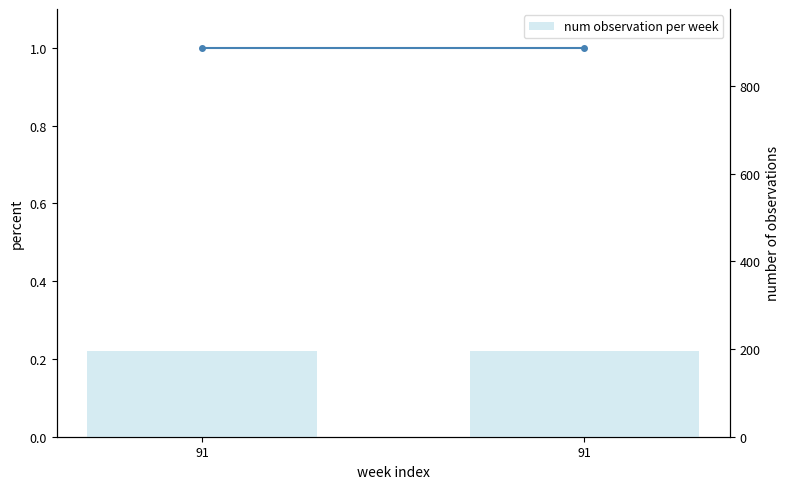

At which category is the sum across all series the highest?

91